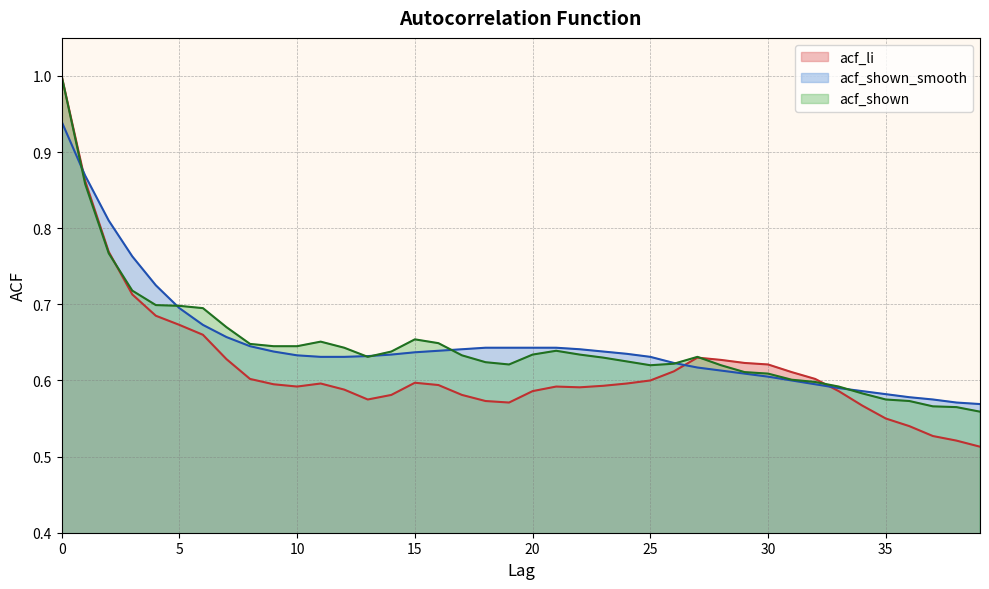

Reading right to left, list all the values displayed in this chart.

acf_li: 39=0.5	38=0.5	37=0.5	36=0.5	35=0.6	34=0.6	33=0.6	32=0.6	31=0.6	30=0.6	29=0.6	28=0.6	27=0.6	26=0.6	25=0.6	24=0.6	23=0.6	22=0.6	21=0.6	20=0.6	19=0.6	18=0.6	17=0.6	16=0.6	15=0.6	14=0.6	13=0.6	12=0.6	11=0.6	10=0.6	9=0.6	8=0.6	7=0.6	6=0.7	5=0.7	4=0.7	3=0.7	2=0.8	1=0.9	0=1.0
acf_shown_smooth: 39=0.6	38=0.6	37=0.6	36=0.6	35=0.6	34=0.6	33=0.6	32=0.6	31=0.6	30=0.6	29=0.6	28=0.6	27=0.6	26=0.6	25=0.6	24=0.6	23=0.6	22=0.6	21=0.6	20=0.6	19=0.6	18=0.6	17=0.6	16=0.6	15=0.6	14=0.6	13=0.6	12=0.6	11=0.6	10=0.6	9=0.6	8=0.6	7=0.7	6=0.7	5=0.7	4=0.7	3=0.8	2=0.8	1=0.9	0=0.9
acf_shown: 39=0.6	38=0.6	37=0.6	36=0.6	35=0.6	34=0.6	33=0.6	32=0.6	31=0.6	30=0.6	29=0.6	28=0.6	27=0.6	26=0.6	25=0.6	24=0.6	23=0.6	22=0.6	21=0.6	20=0.6	19=0.6	18=0.6	17=0.6	16=0.6	15=0.7	14=0.6	13=0.6	12=0.6	11=0.7	10=0.6	9=0.6	8=0.6	7=0.7	6=0.7	5=0.7	4=0.7	3=0.7	2=0.8	1=0.9	0=1.0